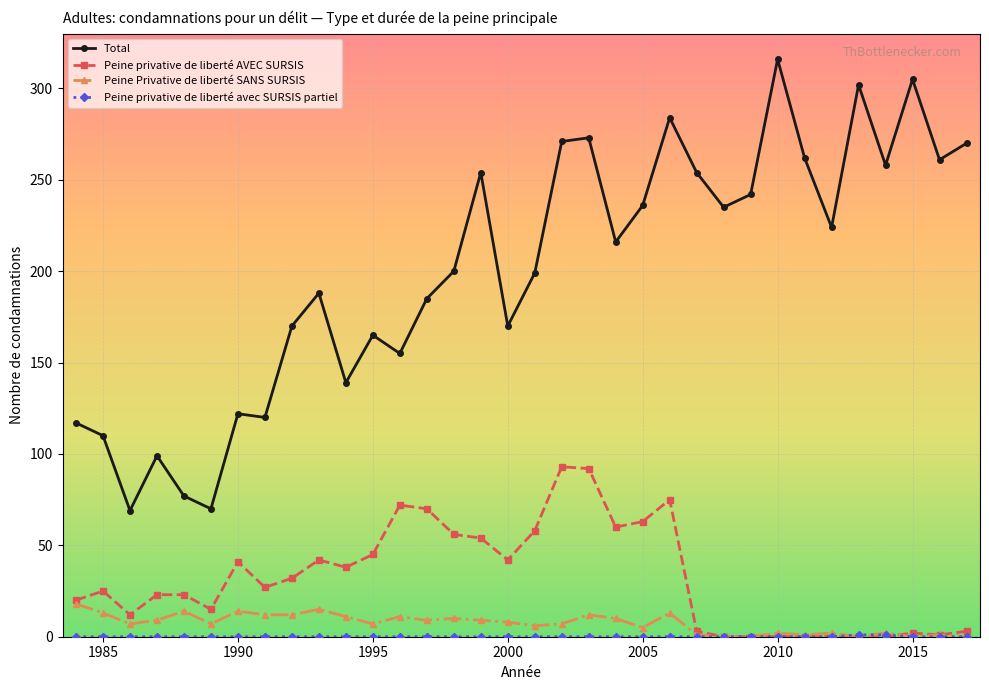

True or false: Peine Privative de liberté SANS SURSIS and Total cross at least once.

False